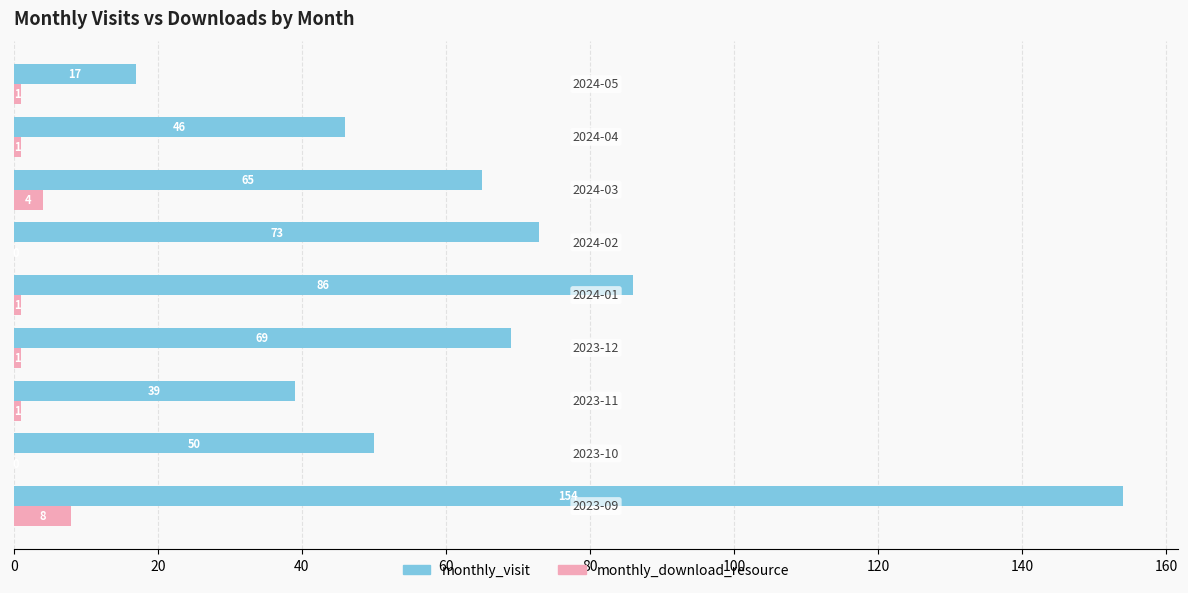

What is the maximum value shown in the chart?

154